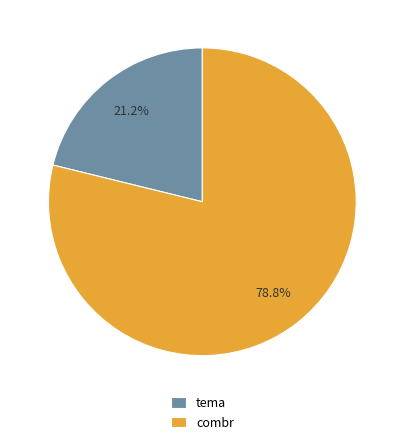

True or false: tema accounts for 21% of the total.

True